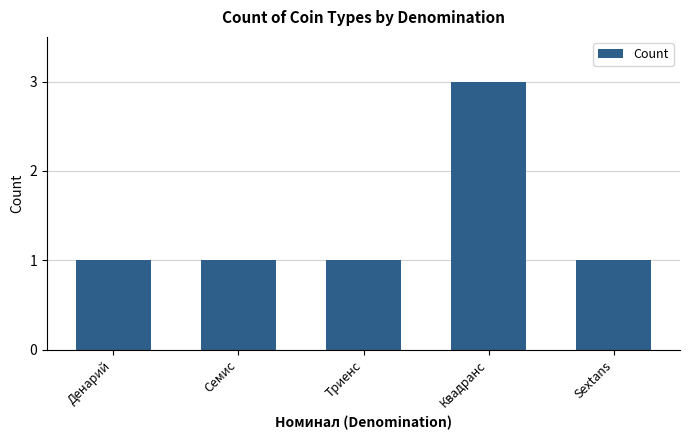

Reading right to left, list all the values displayed in this chart.

Sextans=1	Квадранс=3	Триенс=1	Семис=1	Денарий=1